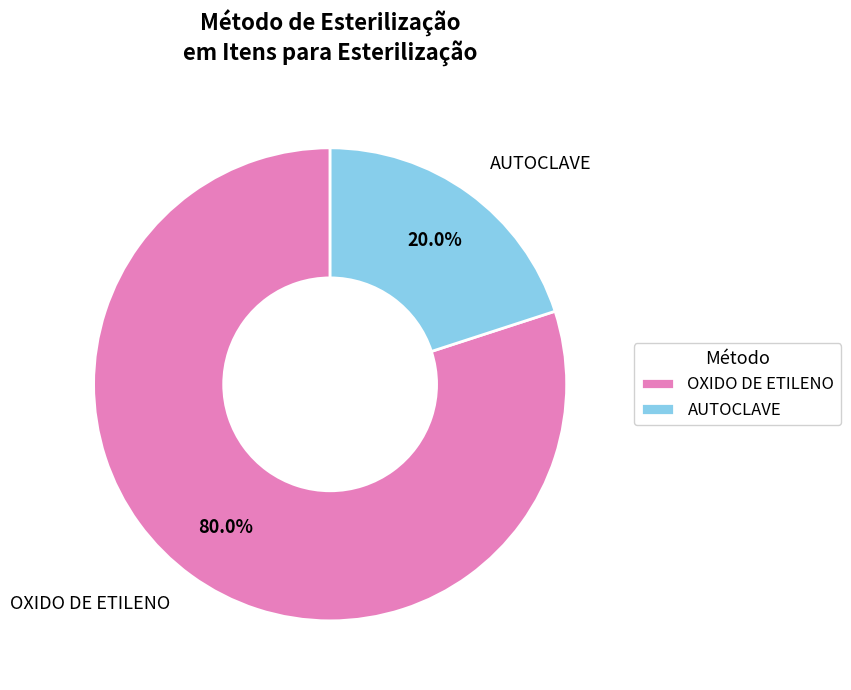

Rank the categories by value from highest to lowest.

OXIDO DE ETILENO, AUTOCLAVE